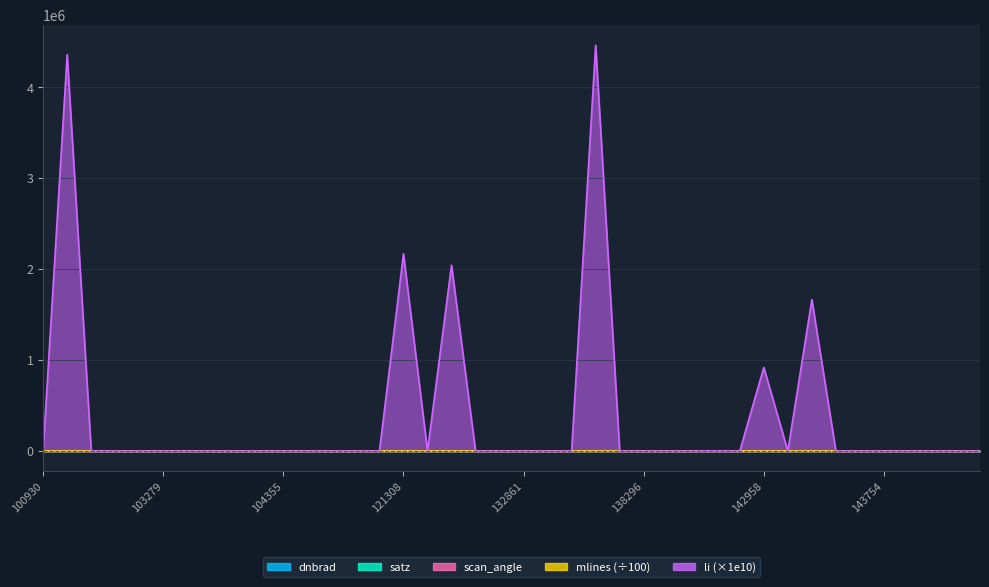

What is the greatest value displayed?

4463586.2